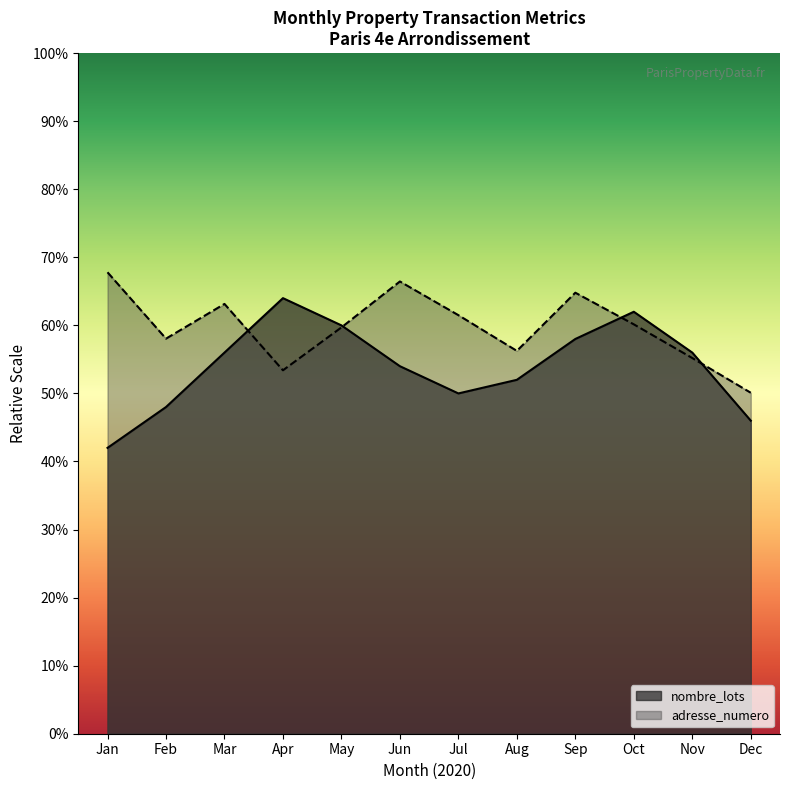

Between 2020-01 and 2020-01, which series saw the biggest shift?

adresse_numero